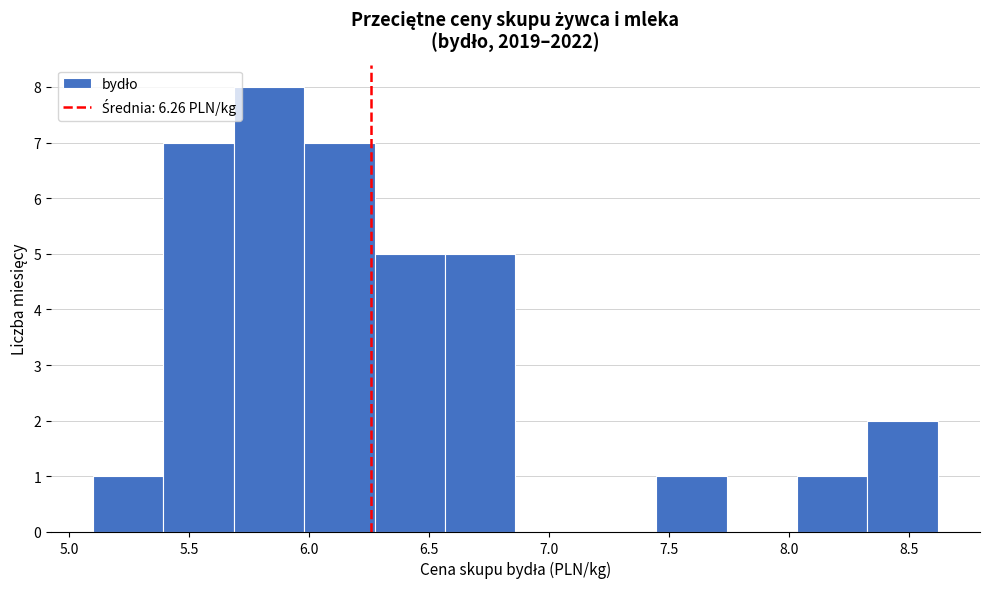

Reading left to right, transcribe this chart: for each bar, give the range it covers on the x-axis and its height. Neither the bar edges nor the heights are printed on the chart, so give them approximately, as read against the axes.

5.10 to 5.40: 1
5.40 to 5.70: 7
5.70 to 6.00: 8
6.00 to 6.25: 7
6.25 to 6.55: 5
6.55 to 6.85: 5
6.85 to 7.15: 0
7.15 to 7.45: 0
7.45 to 7.75: 1
7.75 to 8.05: 0
8.05 to 8.35: 1
8.35 to 8.60: 2